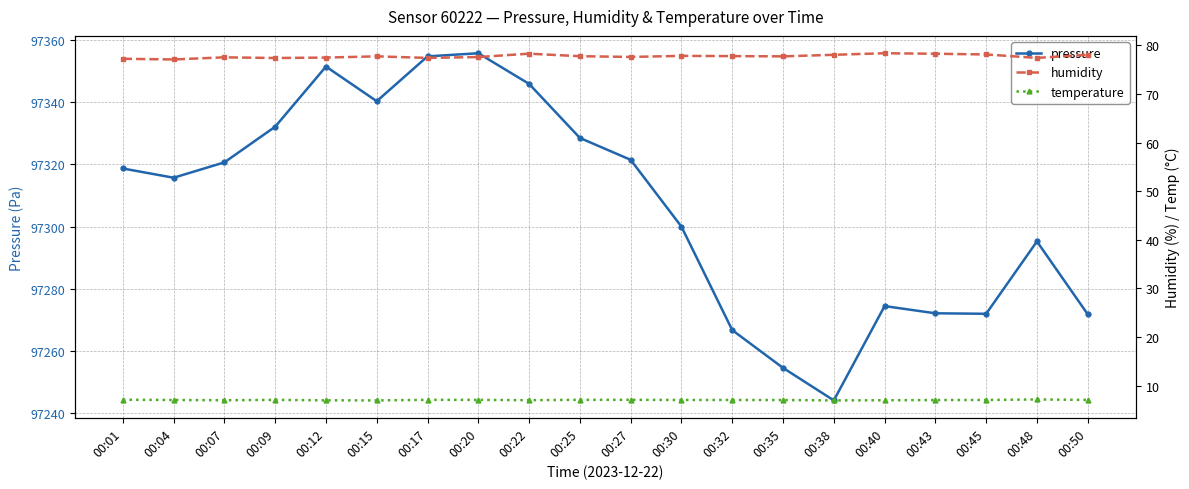

What is the difference between the maximum and minimum values in the temperature series?

0.2